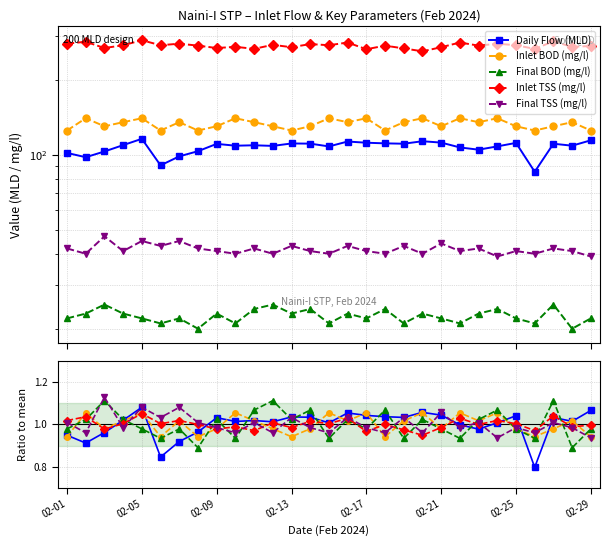

The value of Inlet BOD (mg/l) at 02-29 is 0.4. True or false?

False